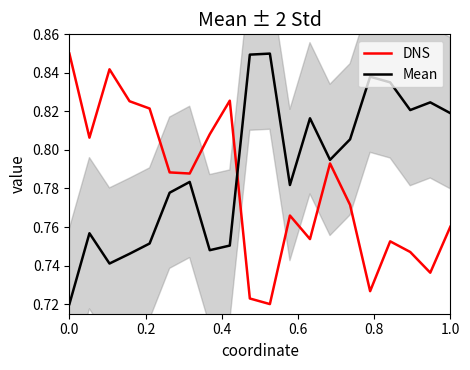

What is the difference between the maximum and minimum values in the DNS series?

0.1